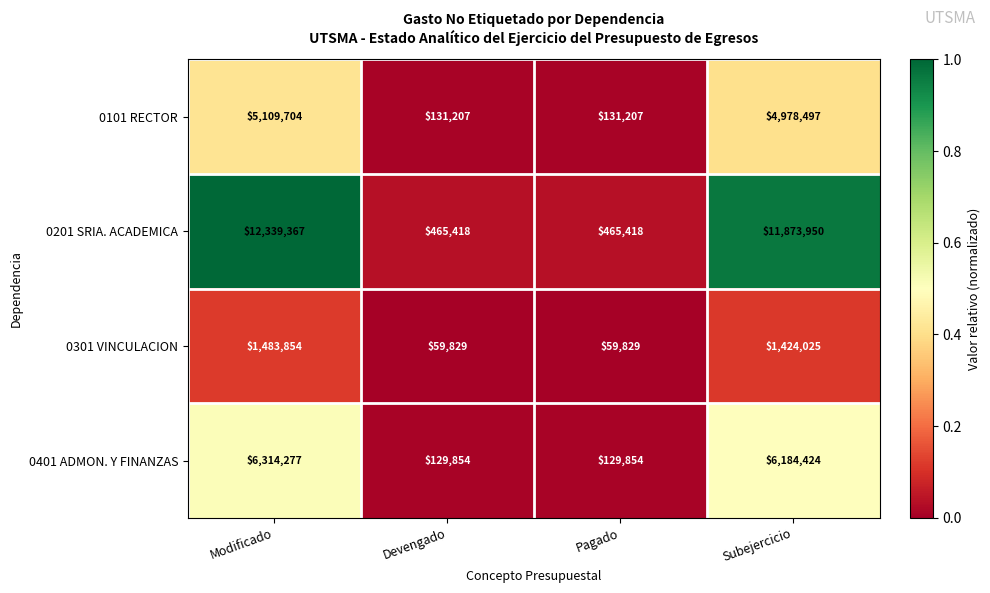

At which category does the chart reach its peak across all series?

Modificado